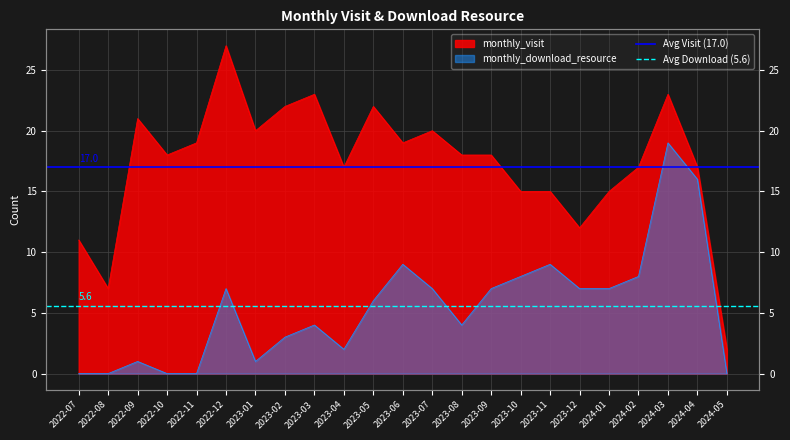

The Avg Visit (17.0) series shows 17.0 at 2022-07. True or false?

True